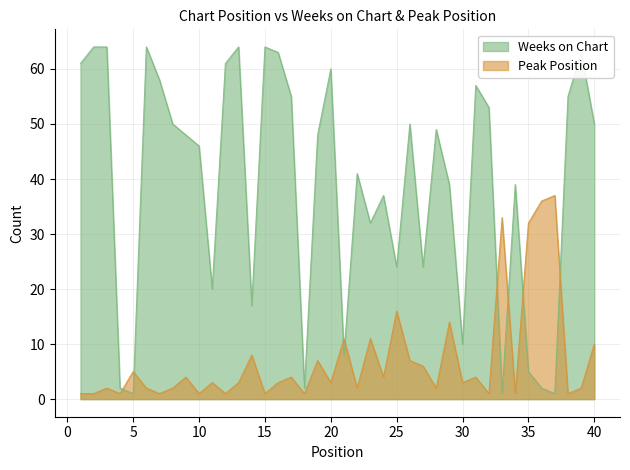

What is the average value of the Peak Position series?

7